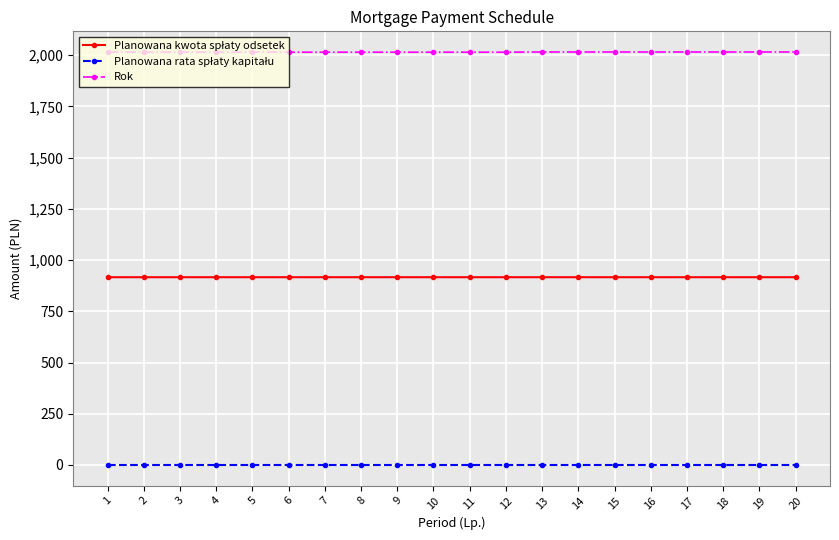

What is the spread (max minus min) of values at 6?

2014.0